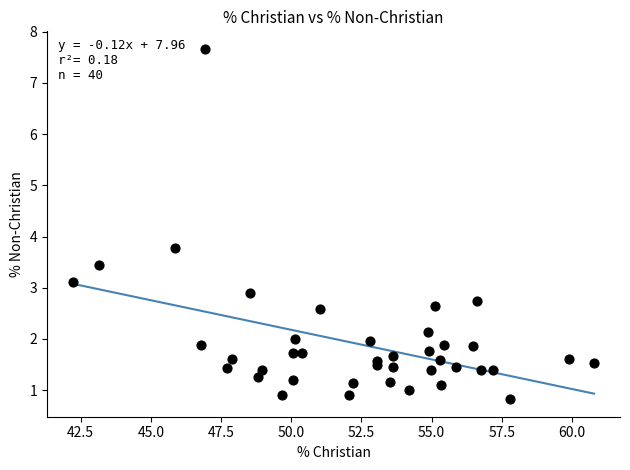

What Y value in the scatter plot is closest to 4?

3.8